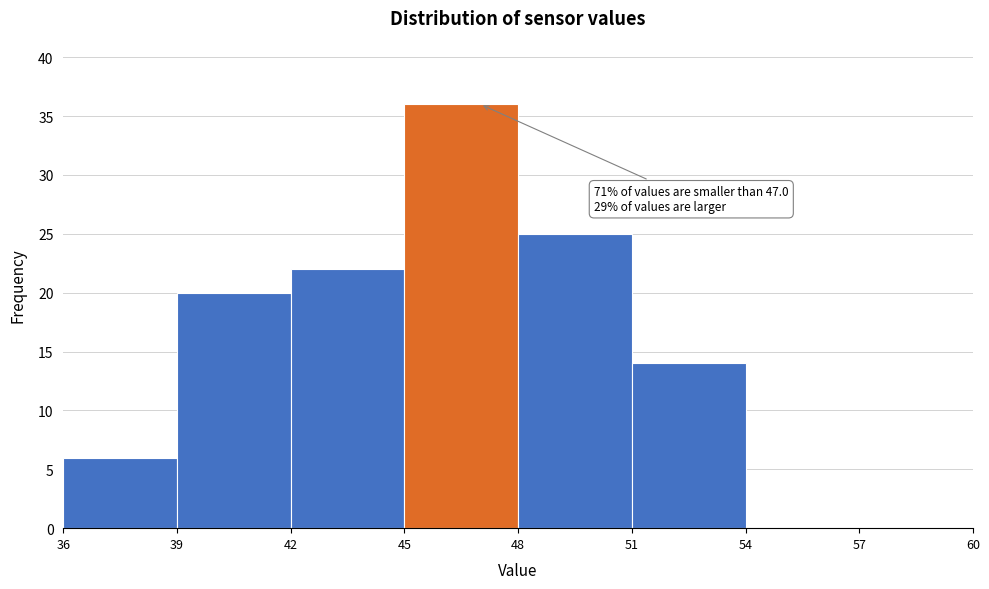

Over which range of the x-axis is the bar tallest?

45 to 48